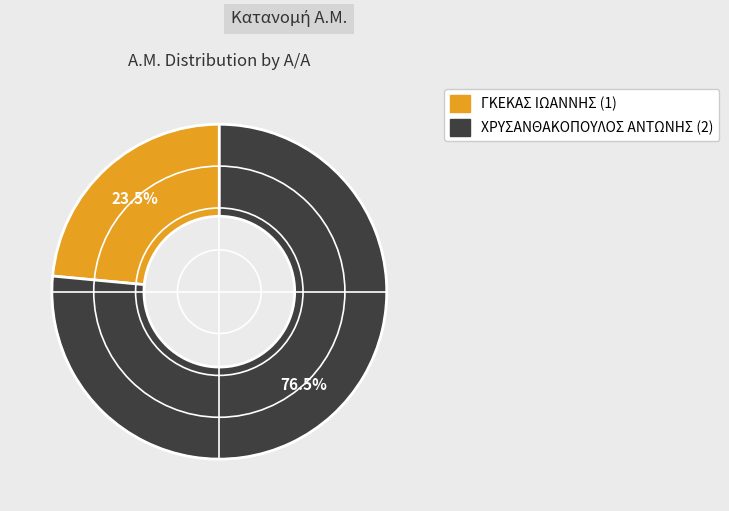

To the nearest percent, what is the difference between the ΧΡΥΣΑΝΘΑΚΟΠΟΥΛΟΣ ΑΝΤΩΝΗΣ (2) and ΓΚΕΚΑΣ ΙΩΑΝΝΗΣ (1) slice percentages?

53%